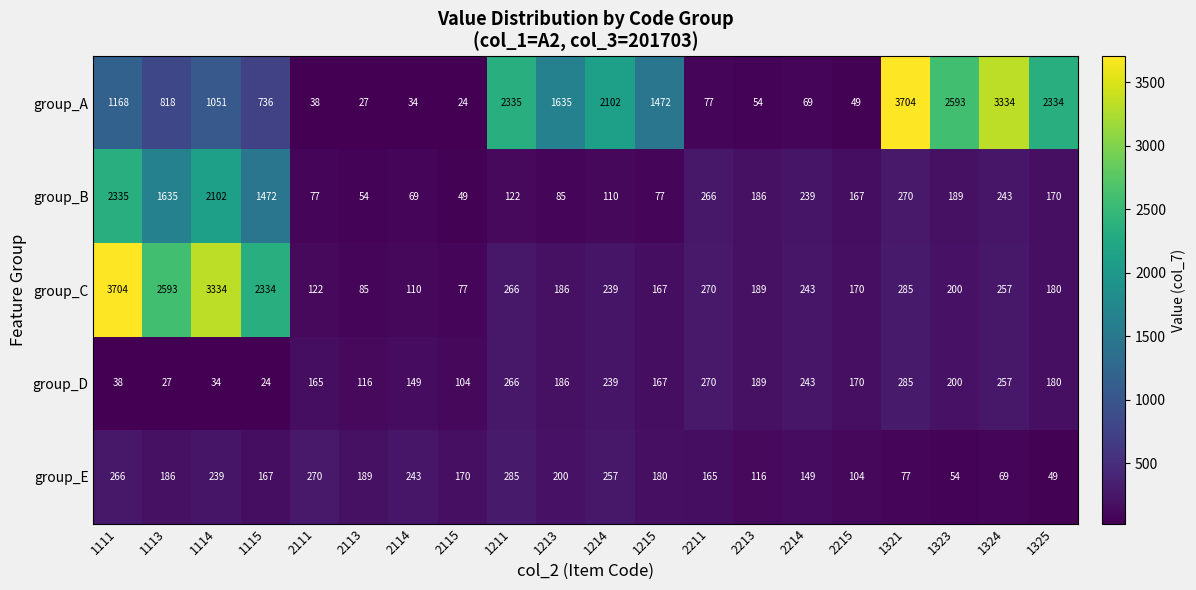

What is the greatest value displayed?

3704